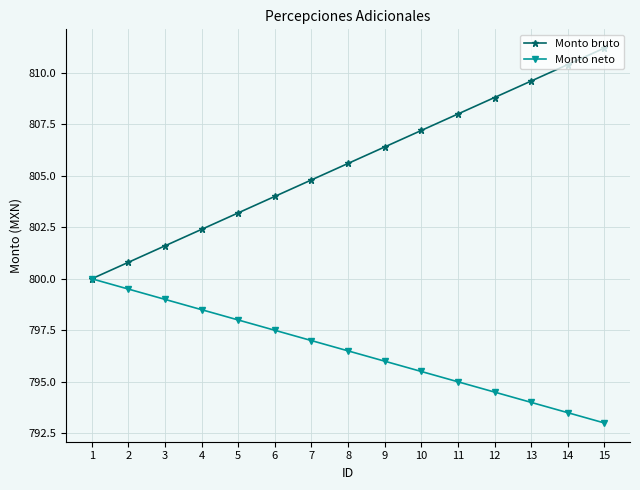

Rank the series at 12 from highest to lowest value.

Monto bruto, Monto neto